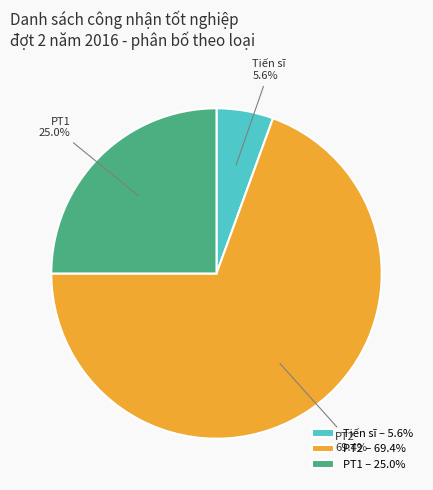

To the nearest percent, what is the difference between the largest and smallest slice percentages?

64%